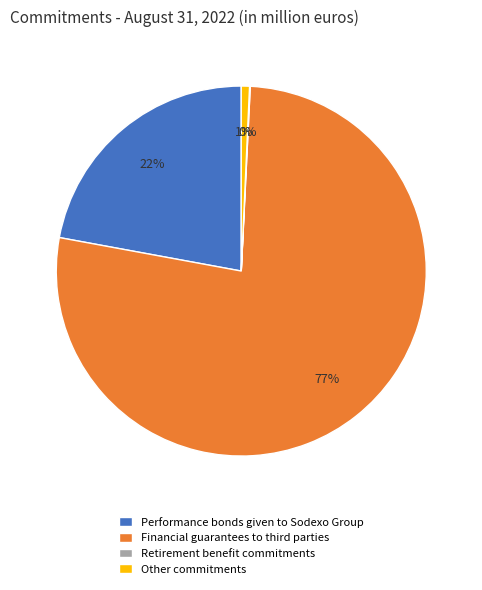

True or false: Other commitments accounts for 1% of the total.

True